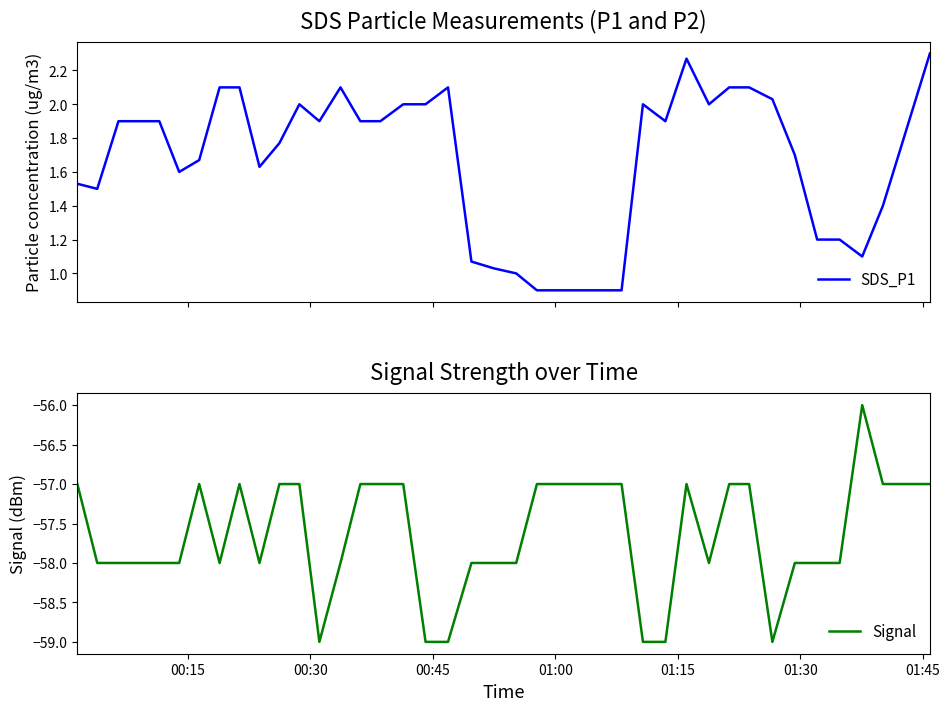

At how many categories does at least one series exceed -24?

40